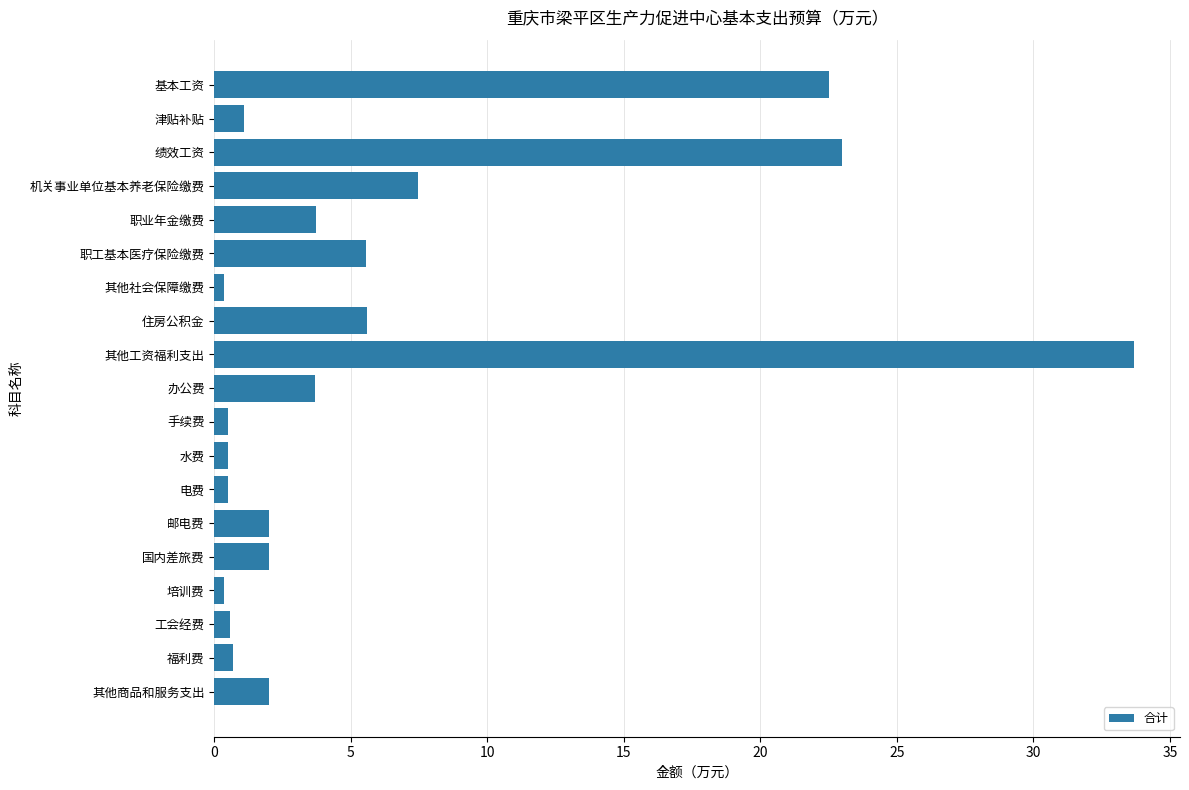

Read the value at 住房公积金.

5.6